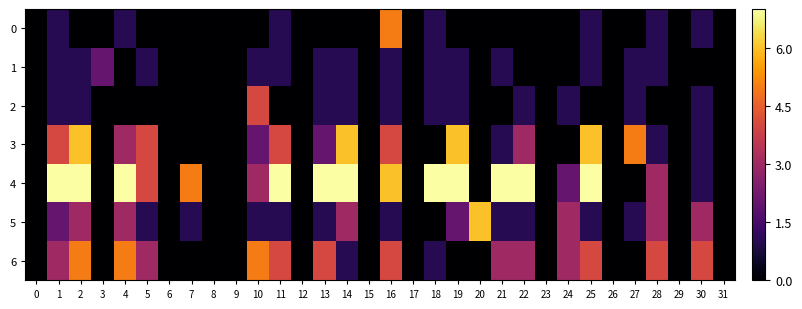

How many distinct data groups are displayed?

7